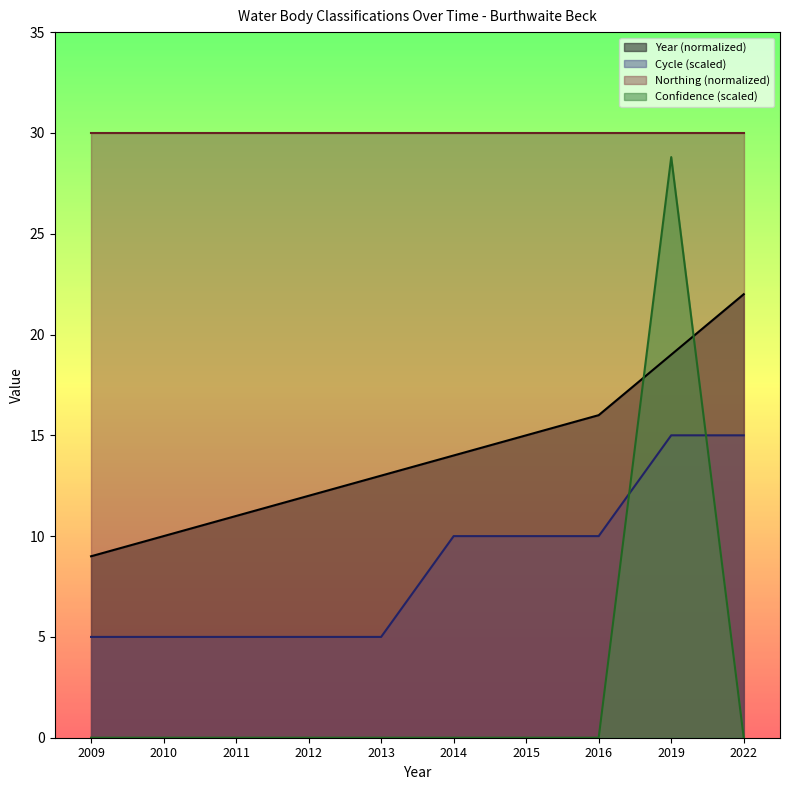

Where is Year nearest to the value 15?

2015